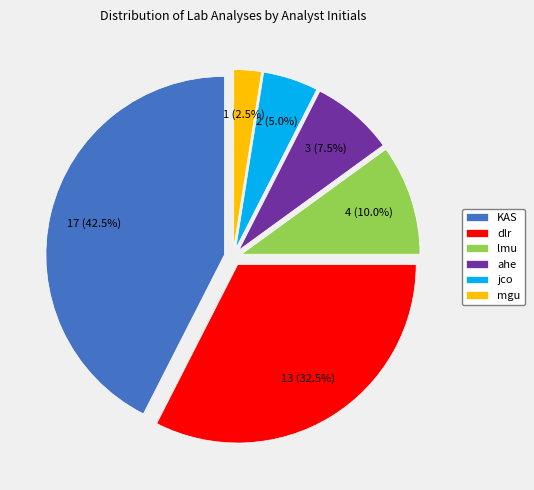

Does any single category account for the majority?

No